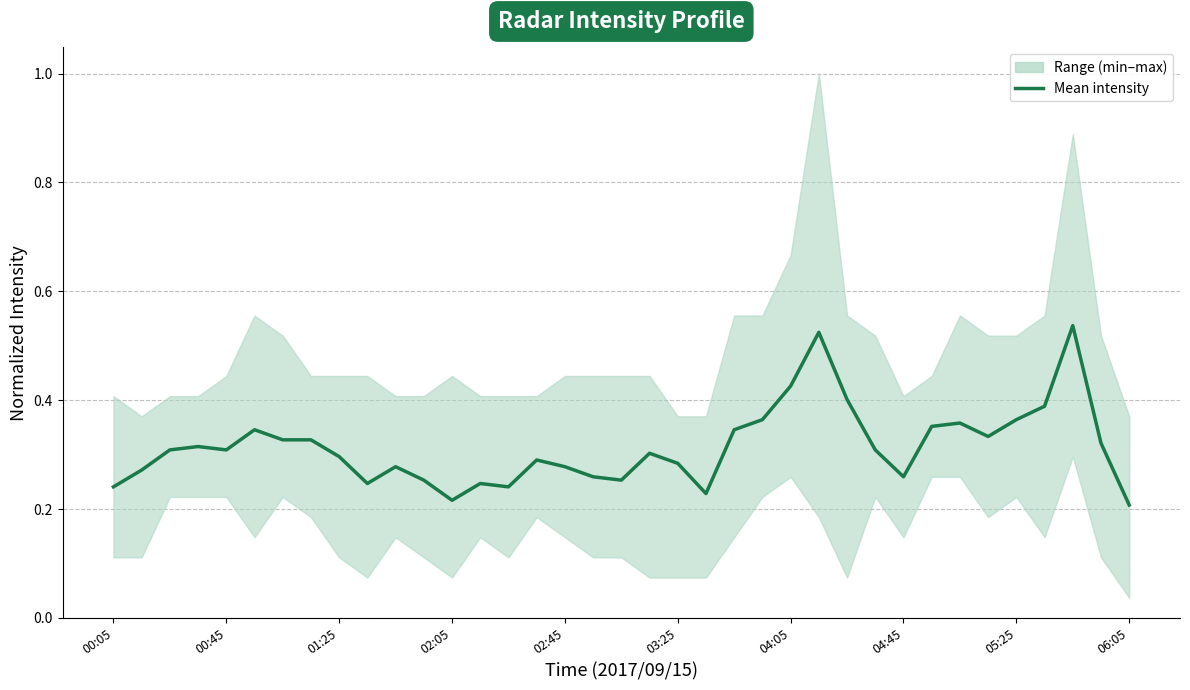

What is the difference between the maximum and second lowest values?

0.3